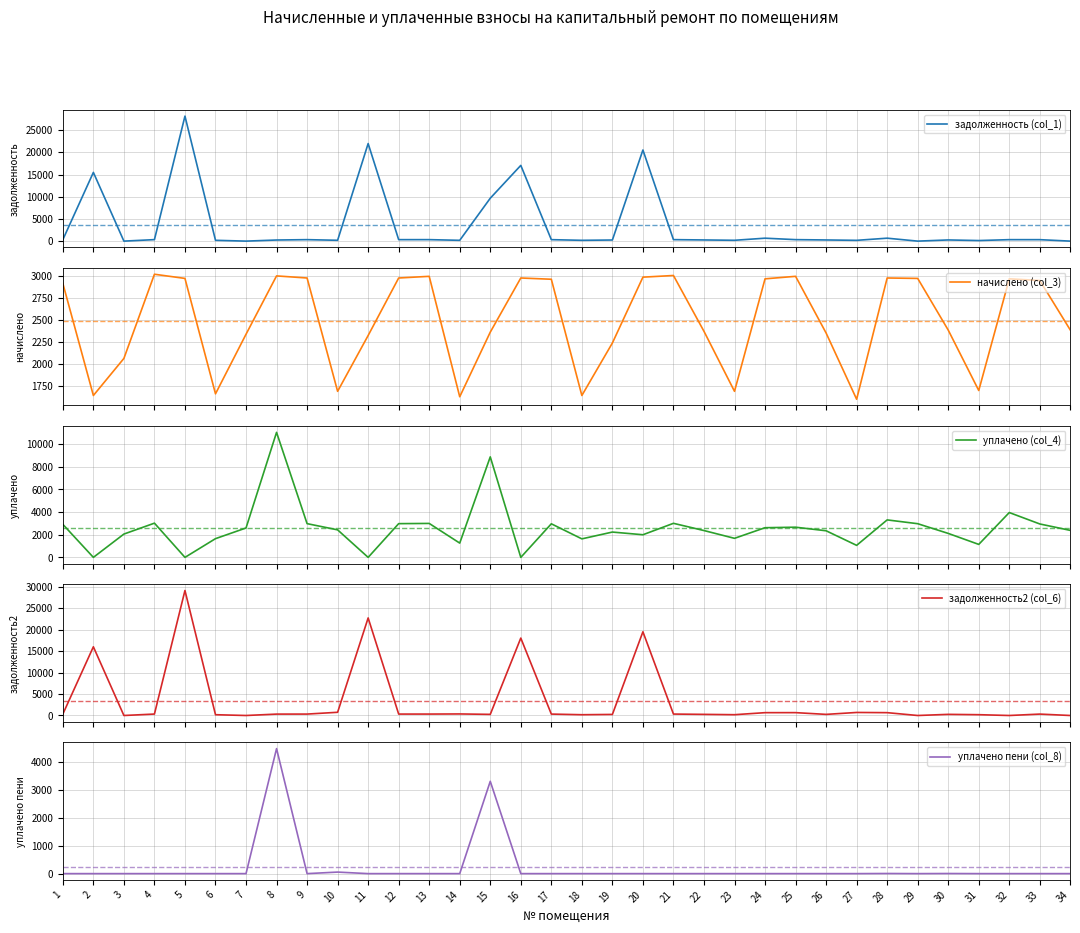

How many intersections are there between начислено (col_3) and задолженность2 (col_6)?

10